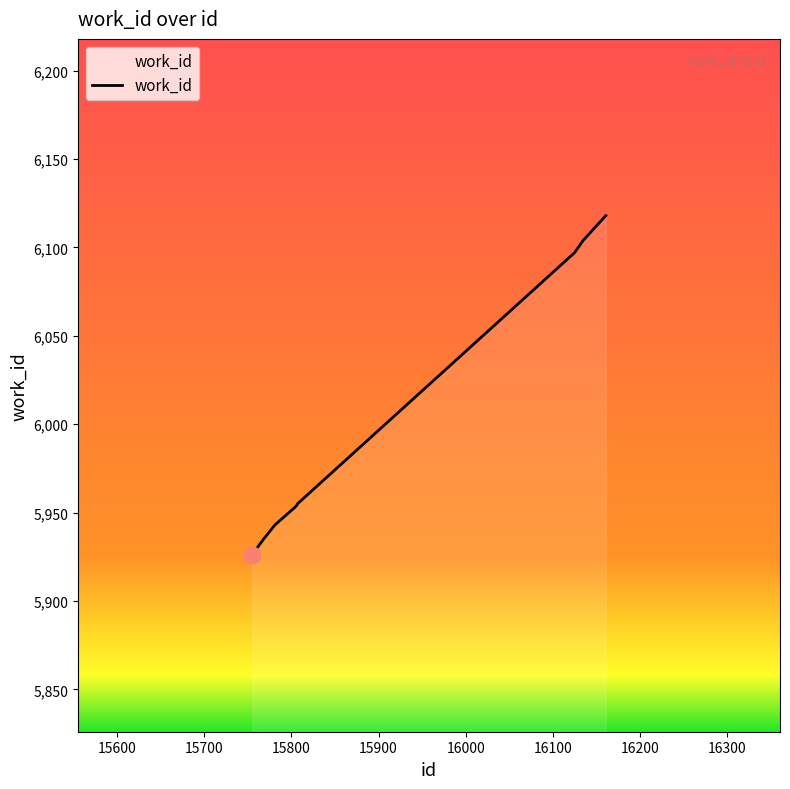

How many categories are shown in the chart?

10